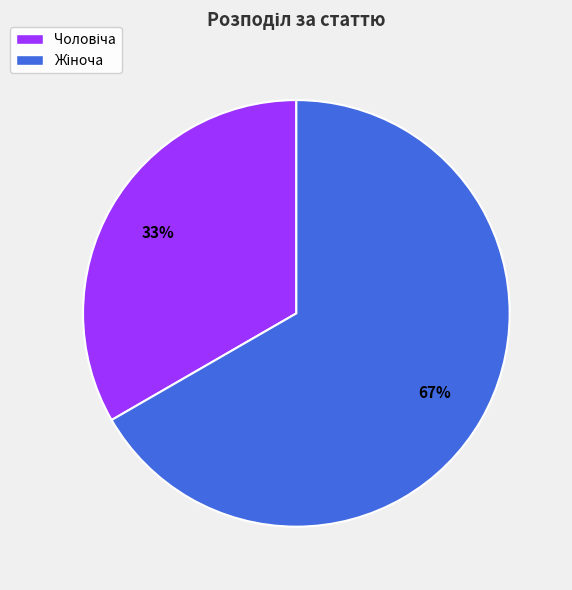

Does any single category account for the majority?

Yes